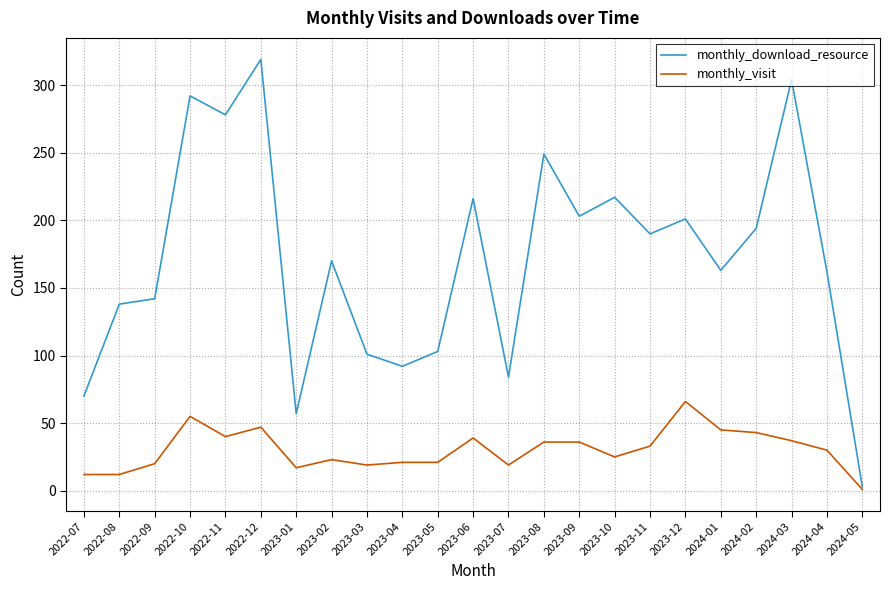

What position from the left is 2024-02?

20